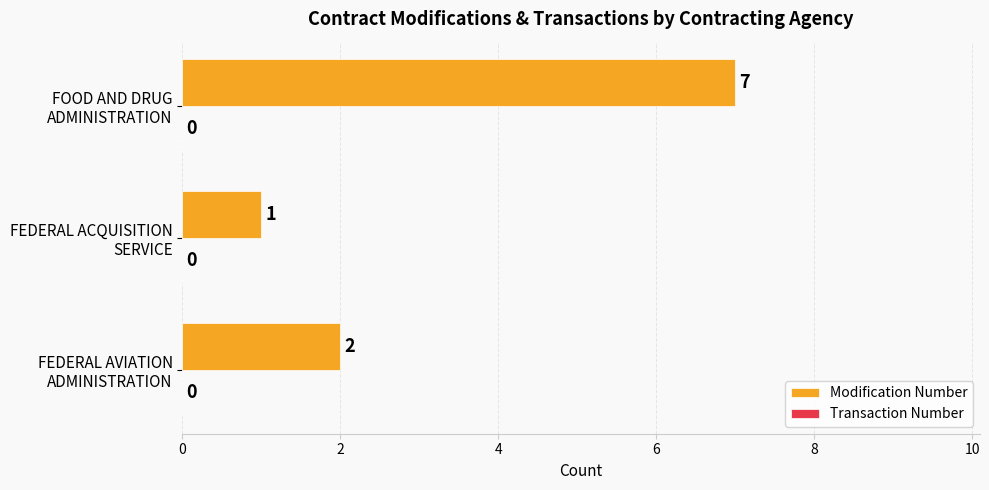

What is the maximum value shown in the chart?

7